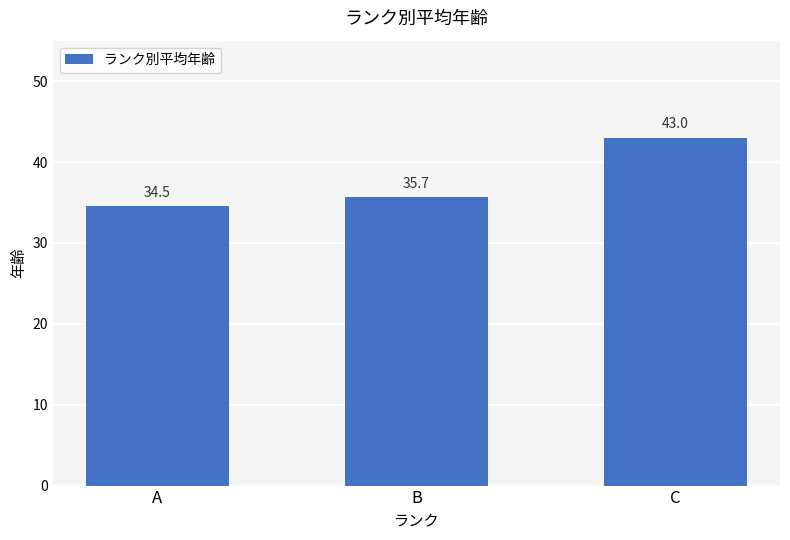

What value does the data have at C?

43.0